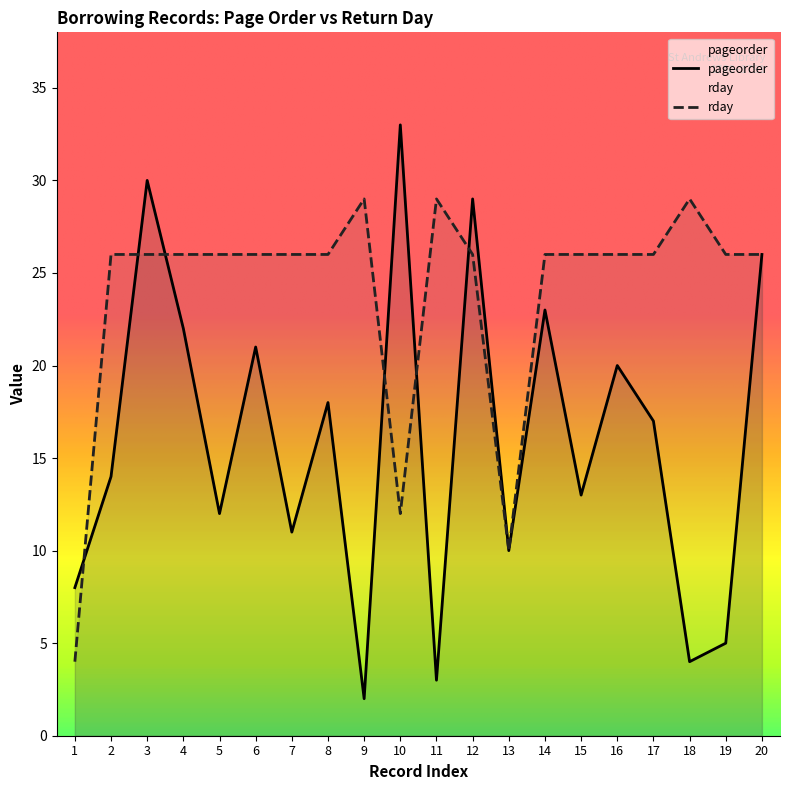

What is the difference between the pageorder values at 5 and 12?

17